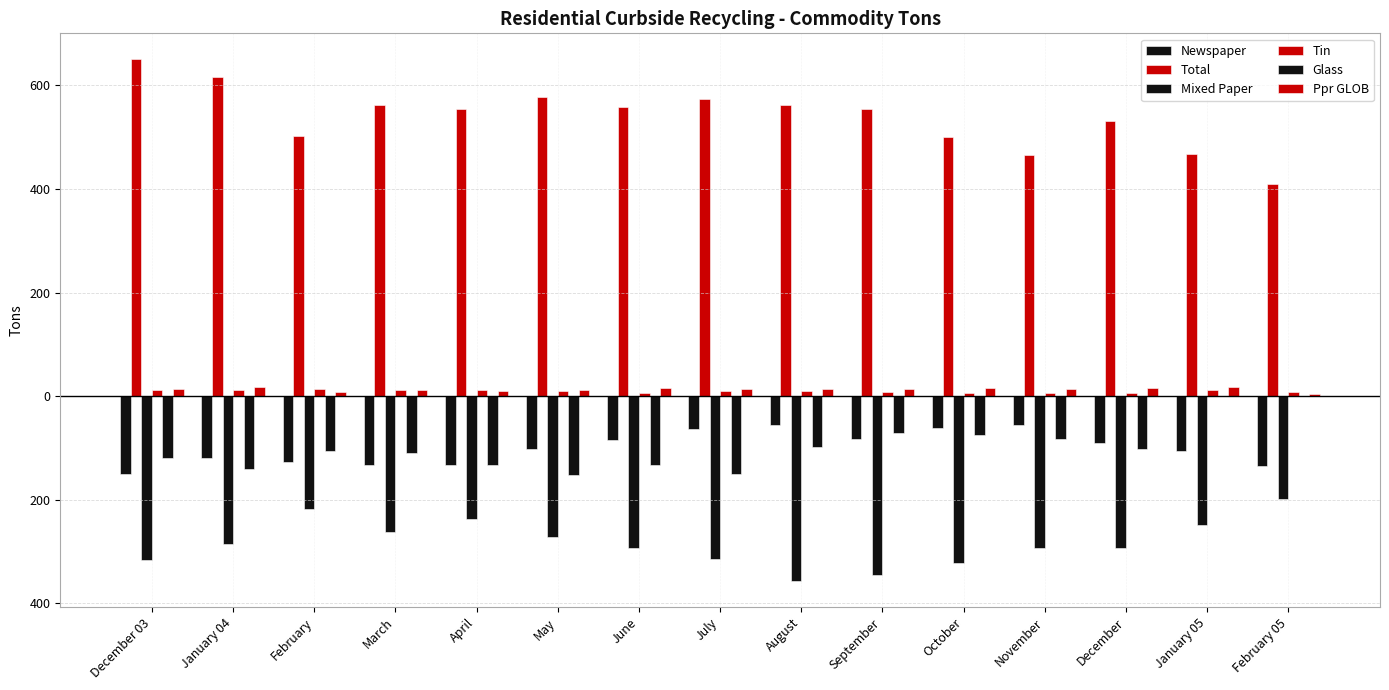

Are the bars grouped side by side (vs. stacked)?

Yes